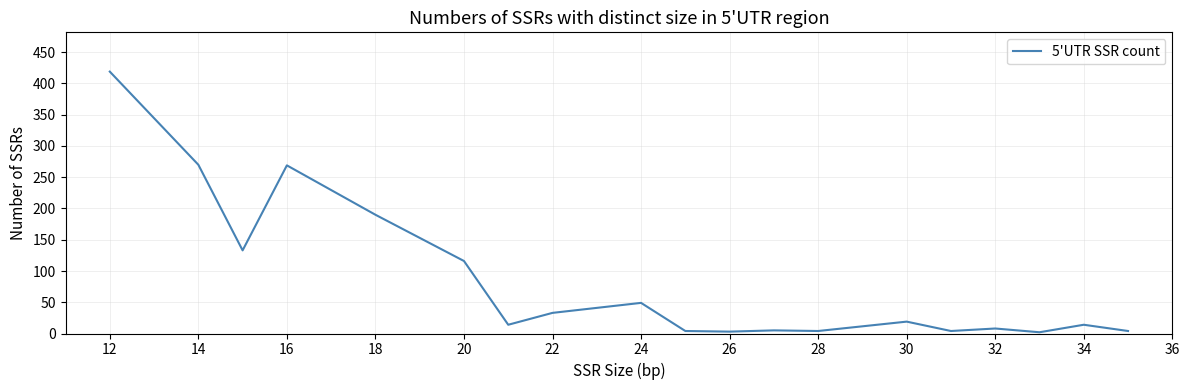

What is the maximum value shown in the chart?

419